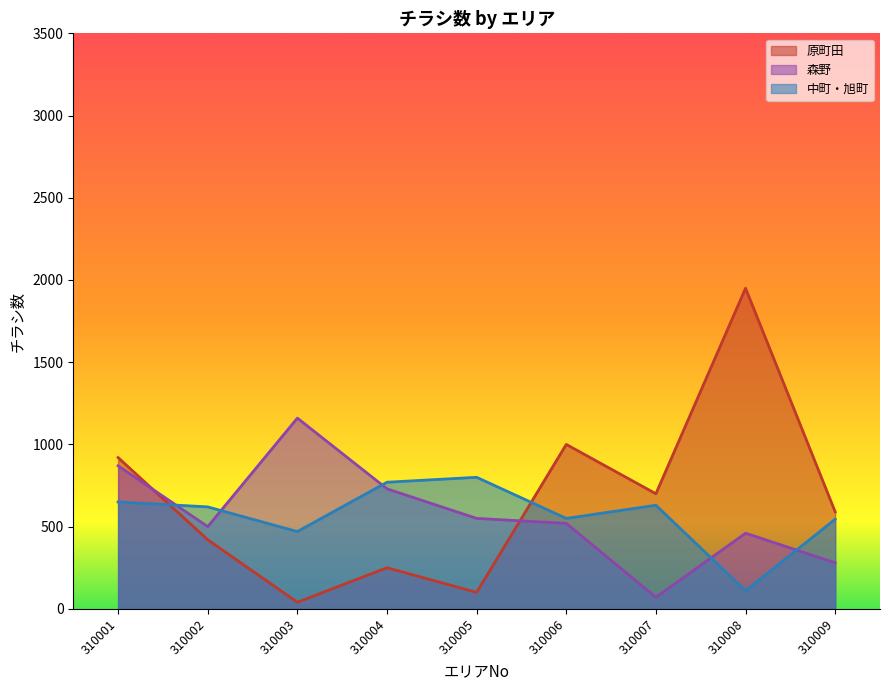

Which series ends up on top after the final intersection of 森野 and 中町・旭町?

中町・旭町